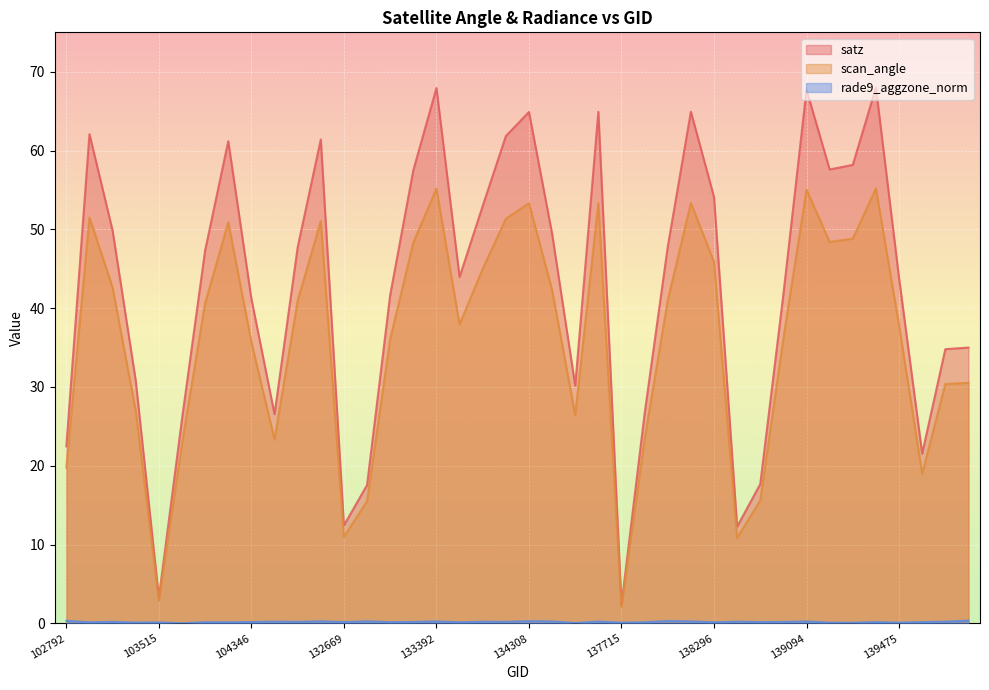

At 103278, list the series in order from largest to smallest.

satz, scan_angle, rade9_aggzone_norm